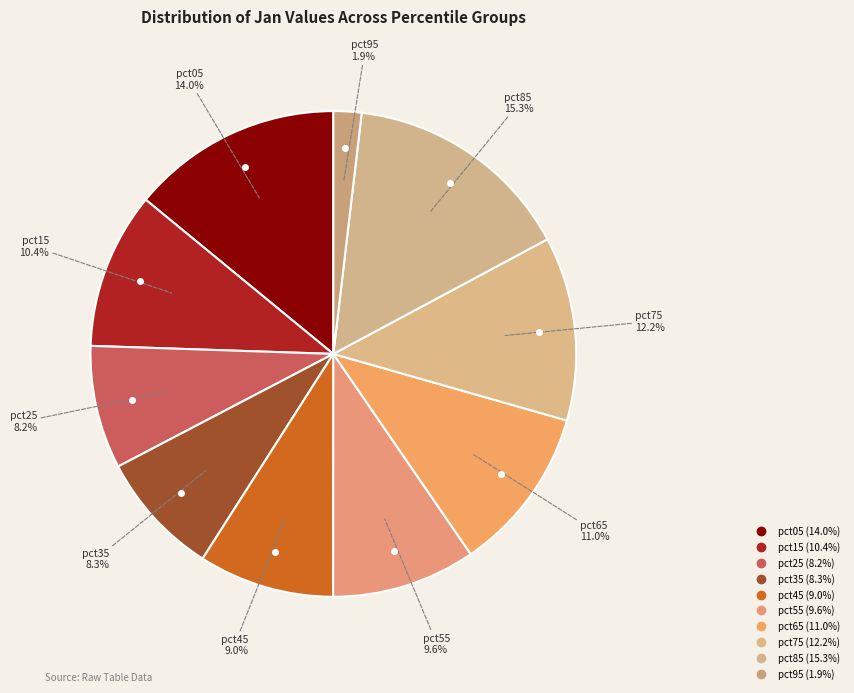

How many segments does this pie chart have?

10